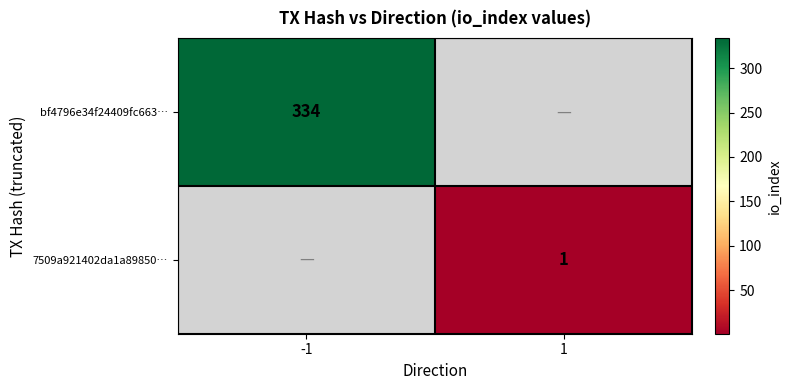

True or false: 7509a921402da1a89850… has a value of 0 at 1.

False